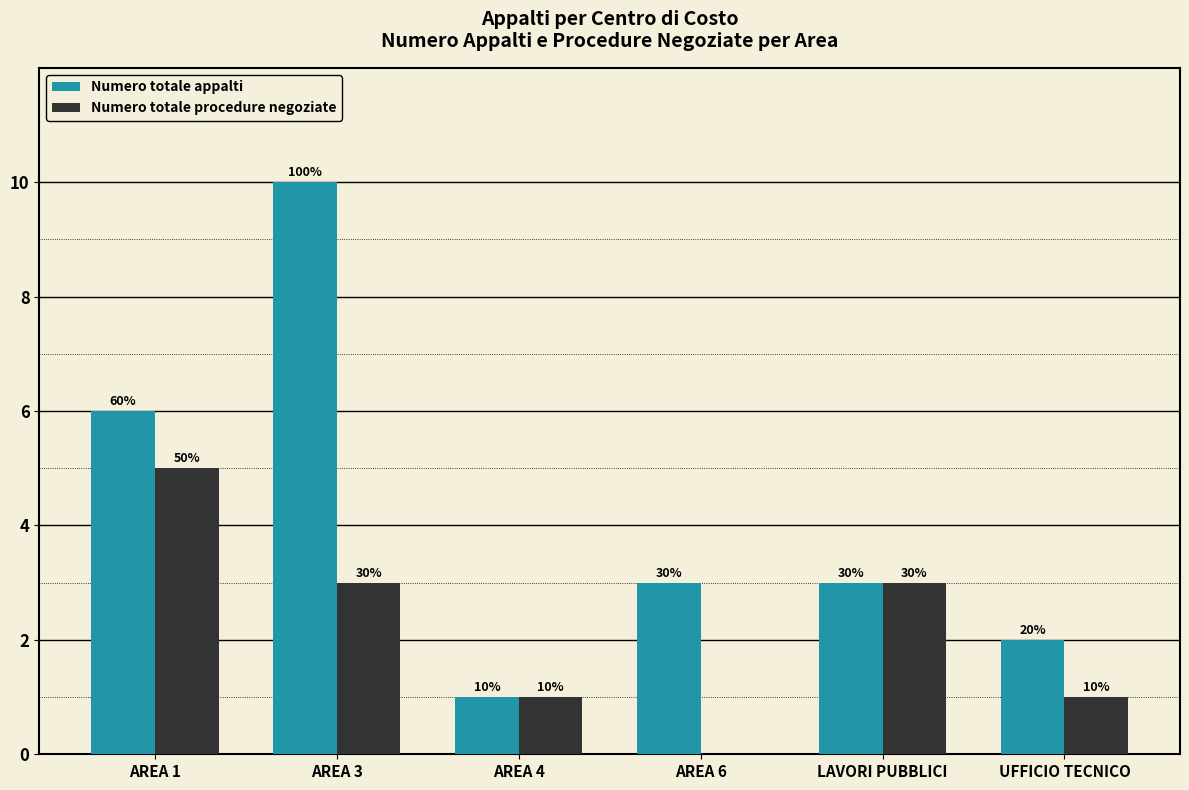

True or false: Numero totale procedure negoziate has a value of 2 at LAVORI PUBBLICI.

False